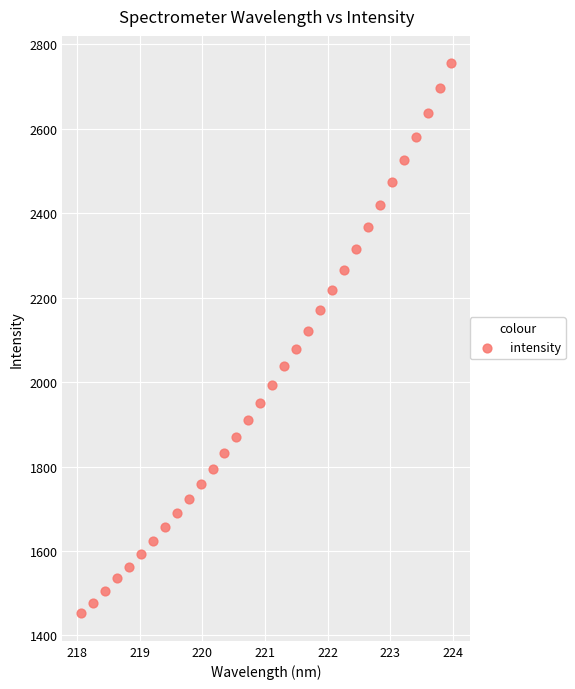

What is the range of Y values (max minus min)?

1302.1